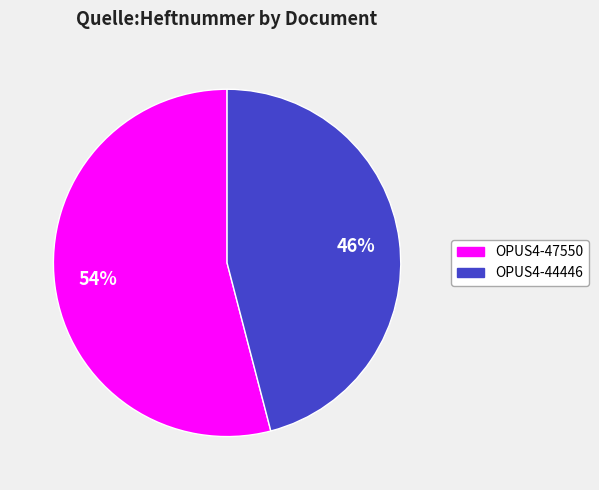

Is there a majority slice in this chart?

Yes